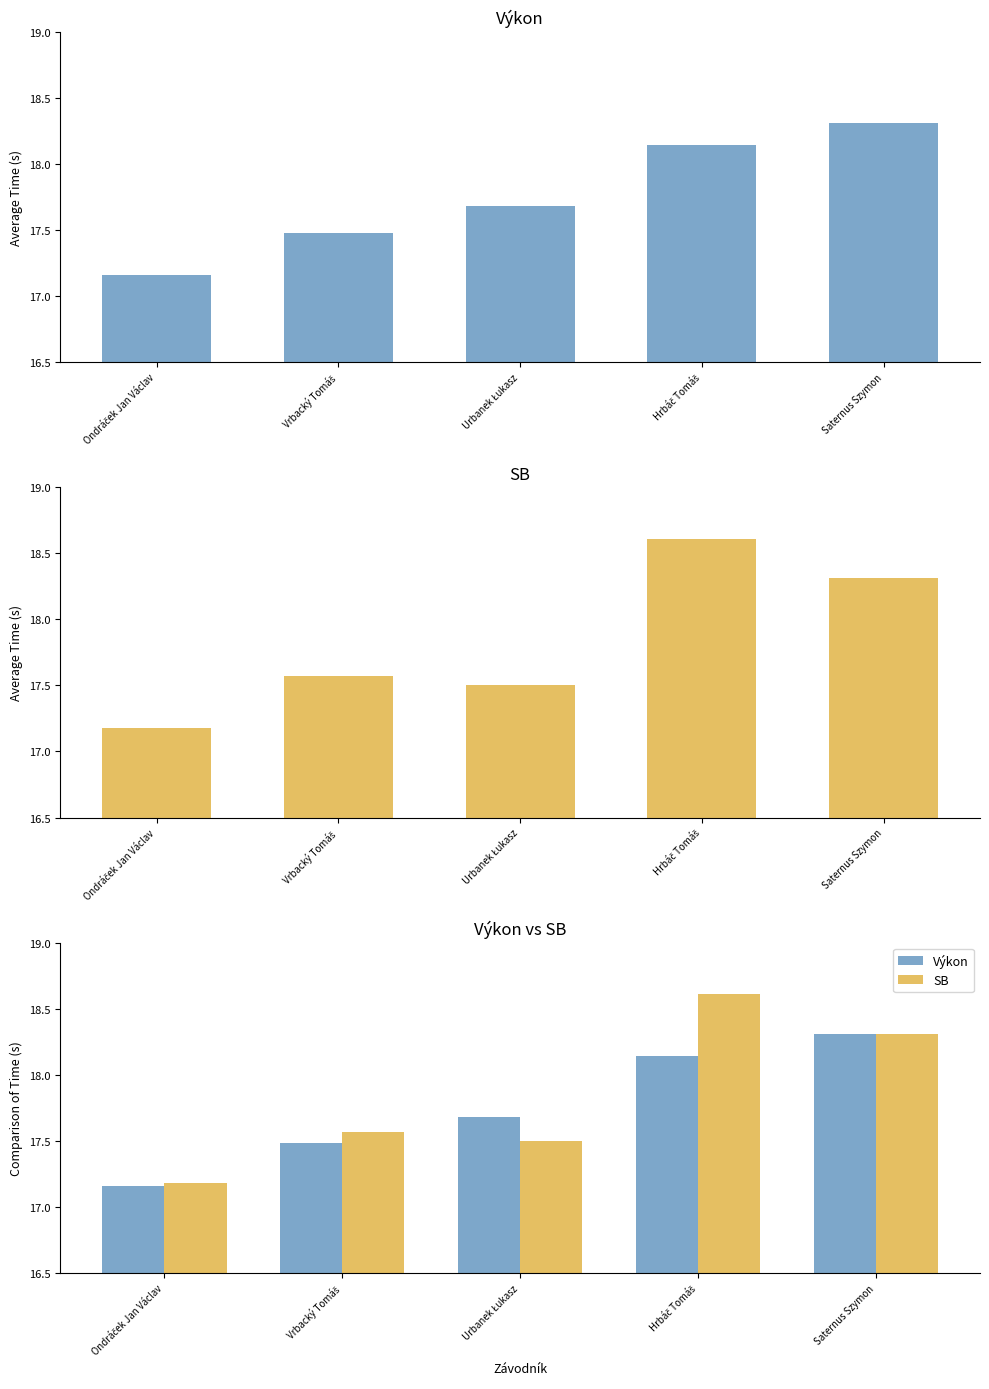

What is the average value of the Výkon series?

17.8